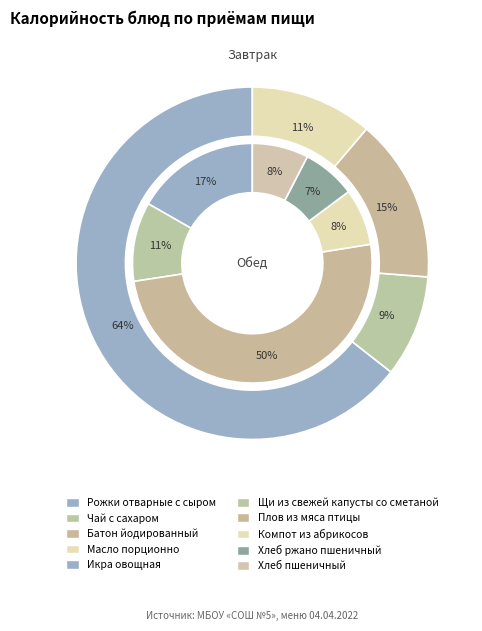

Which category has the biggest portion of the pie?

Плов из мяса птицы